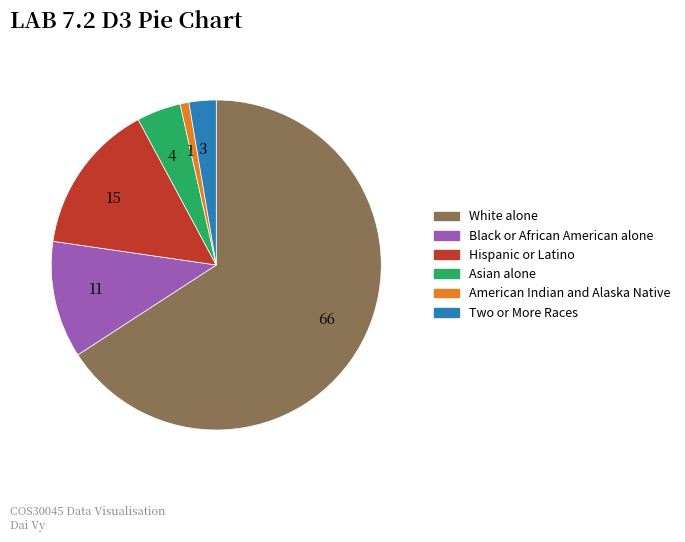

Which category has the biggest portion of the pie?

66